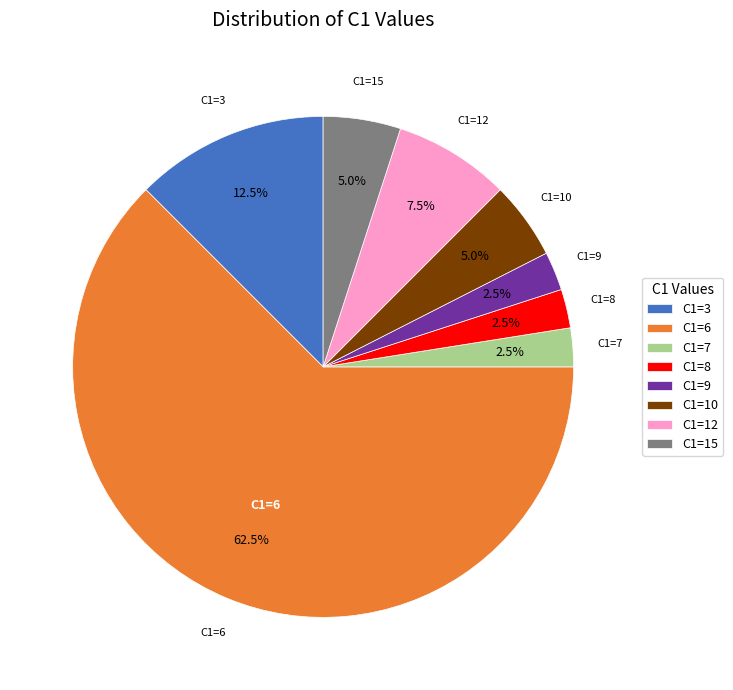

To the nearest percent, what is the difference between the largest and smallest slice percentages?

60%